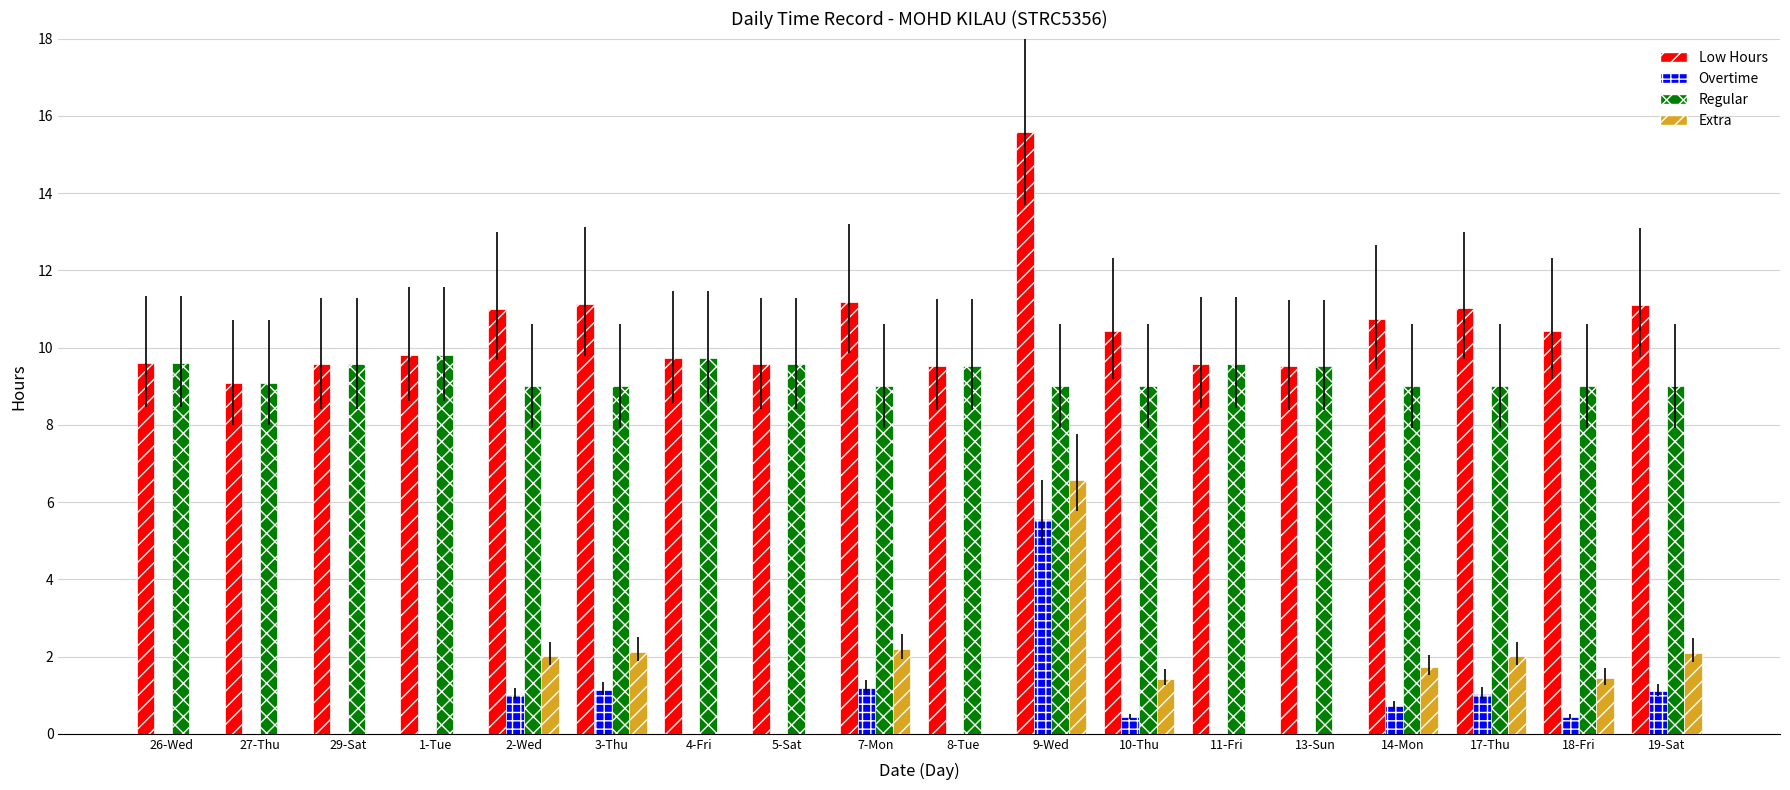

The value of Low Hours at 29-Sat is 12.5. True or false?

False